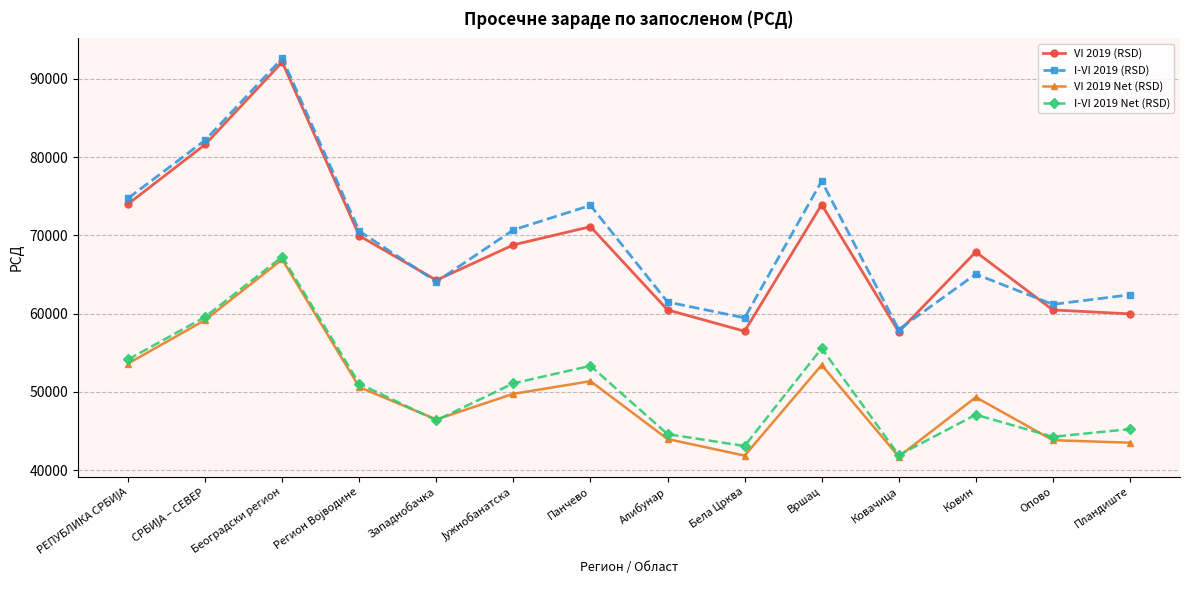

What is the smallest value displayed?

41747